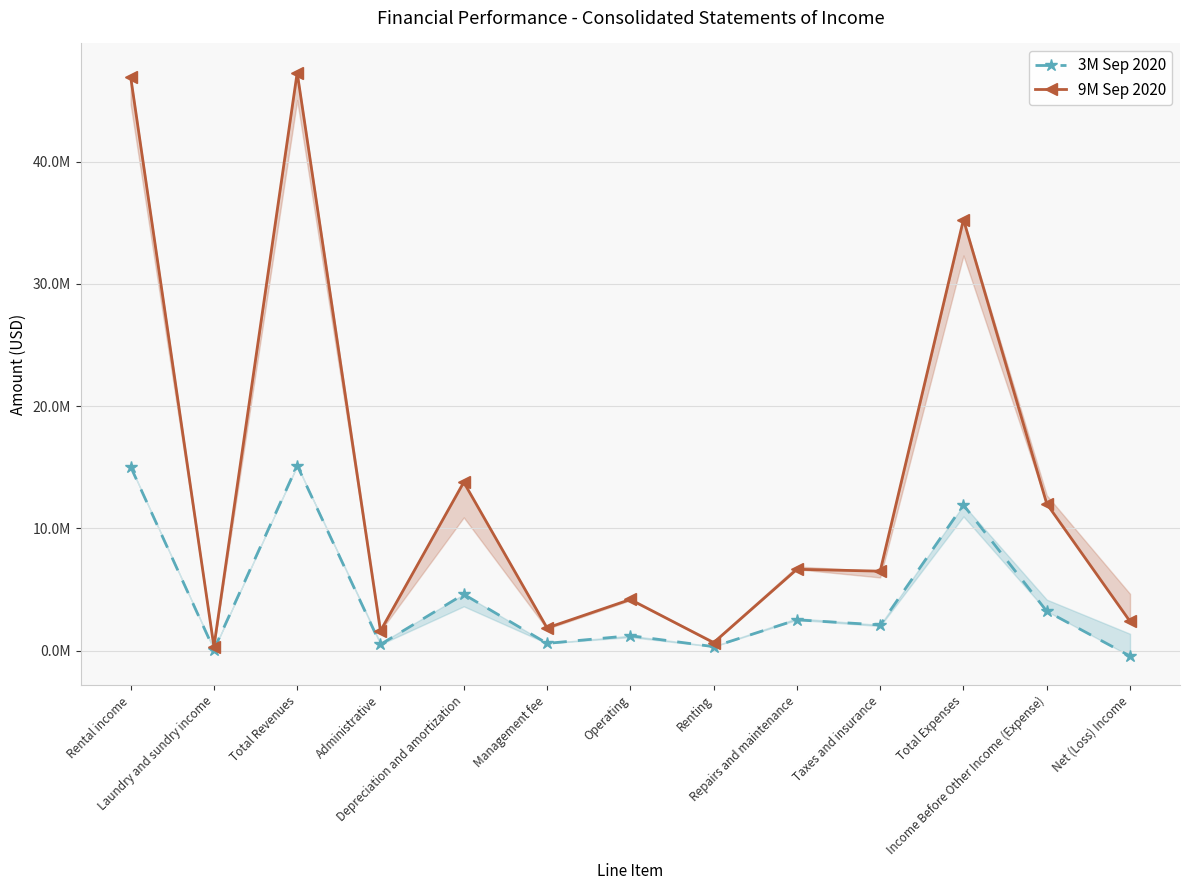

In 3M Sep 2020, how many points are higher than both neighbors (excluding endpoints)?

5